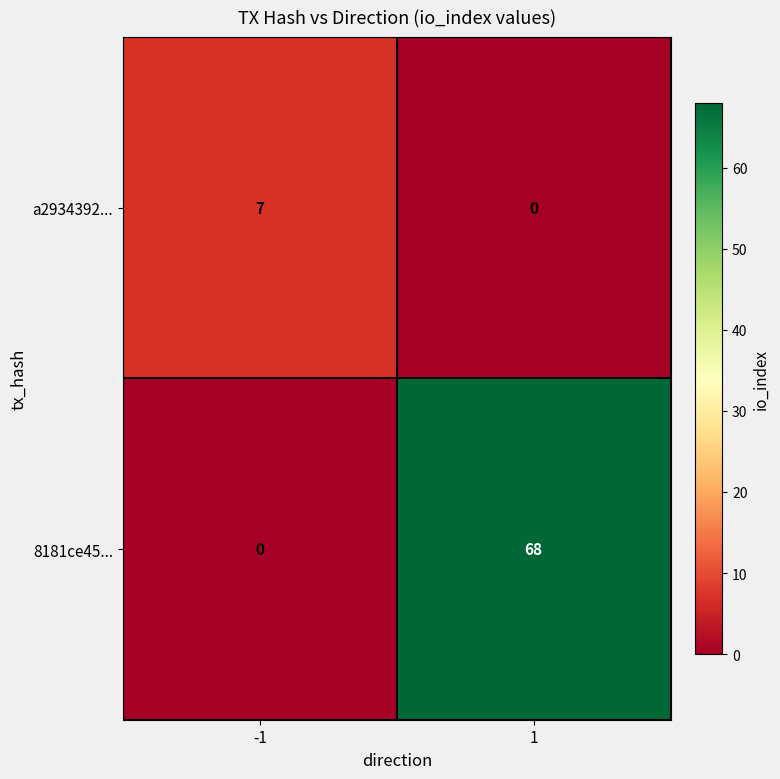

What is the approximate value of a2934392... at -1?

7